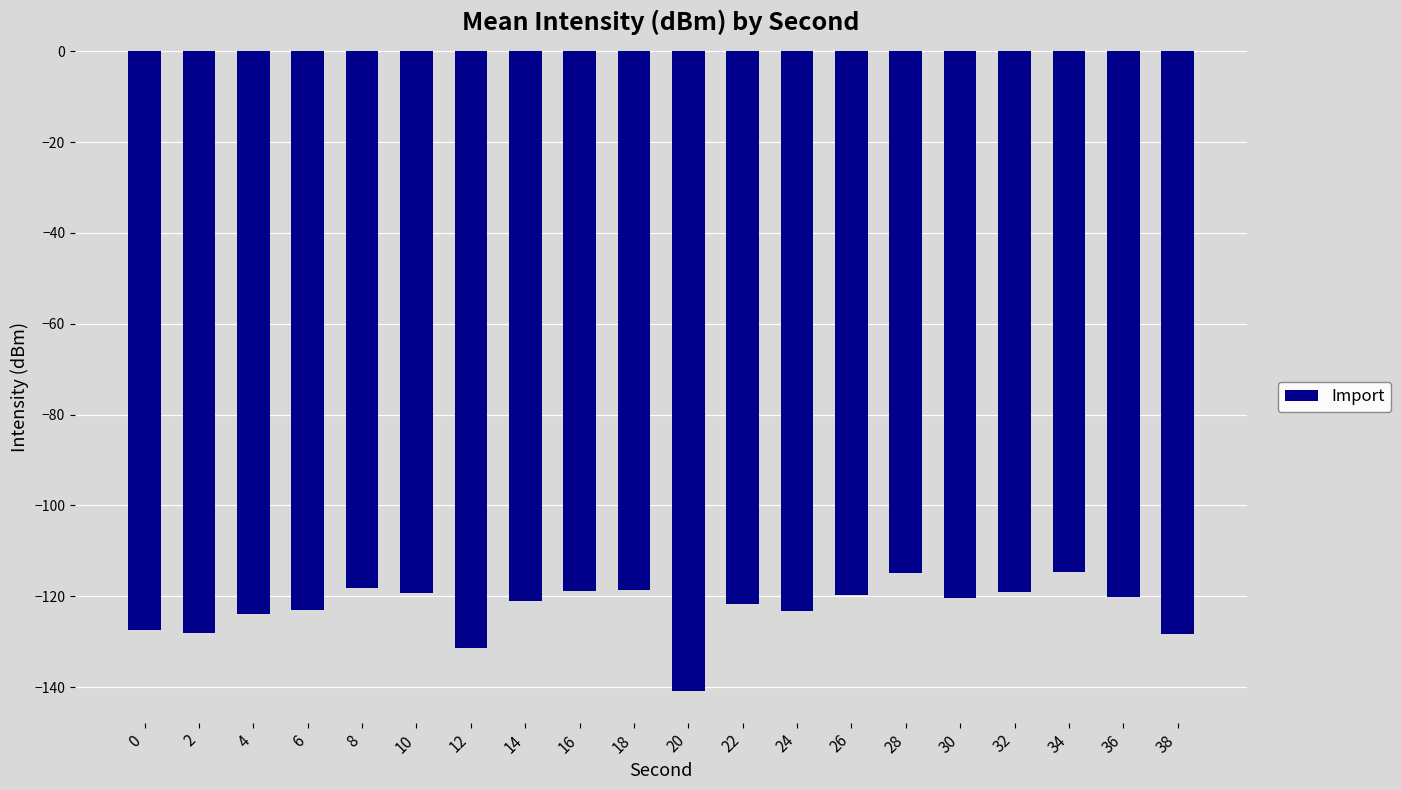

What is the sum of all values?

-2453.0